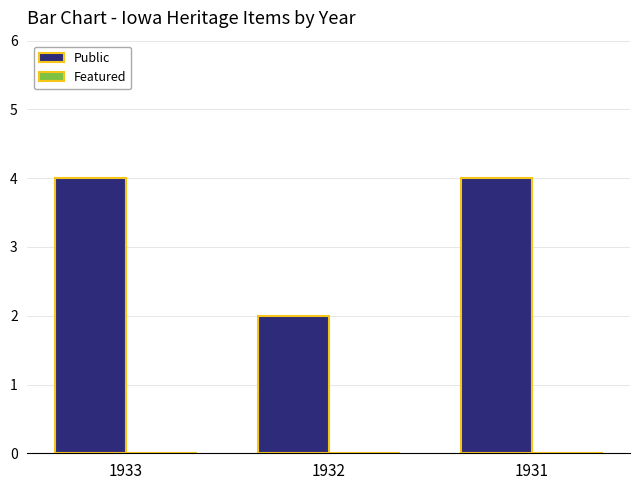

Which category has the lowest value across all series?

1932